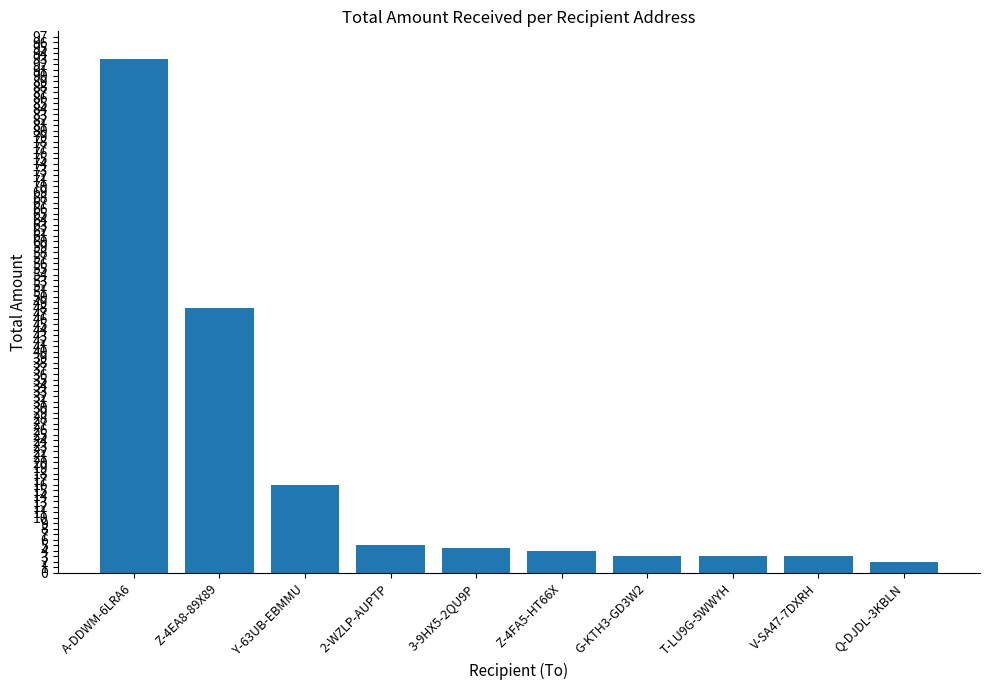

At which label does the data first exceed 4?

A-DDWM-6LRA6